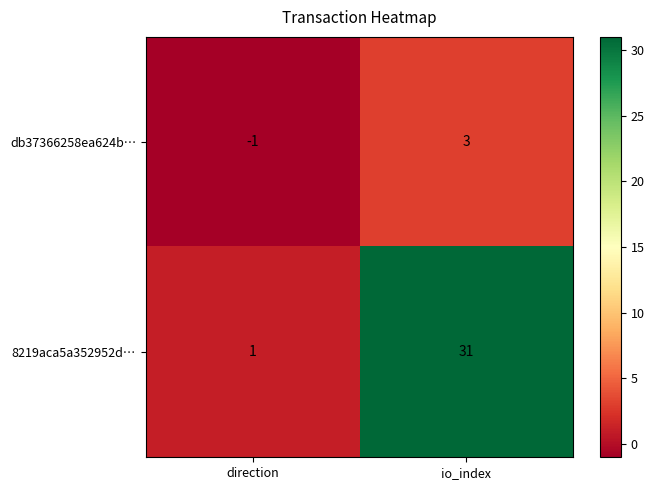

Which series has the widest spread of values?

8219aca5a352952d…